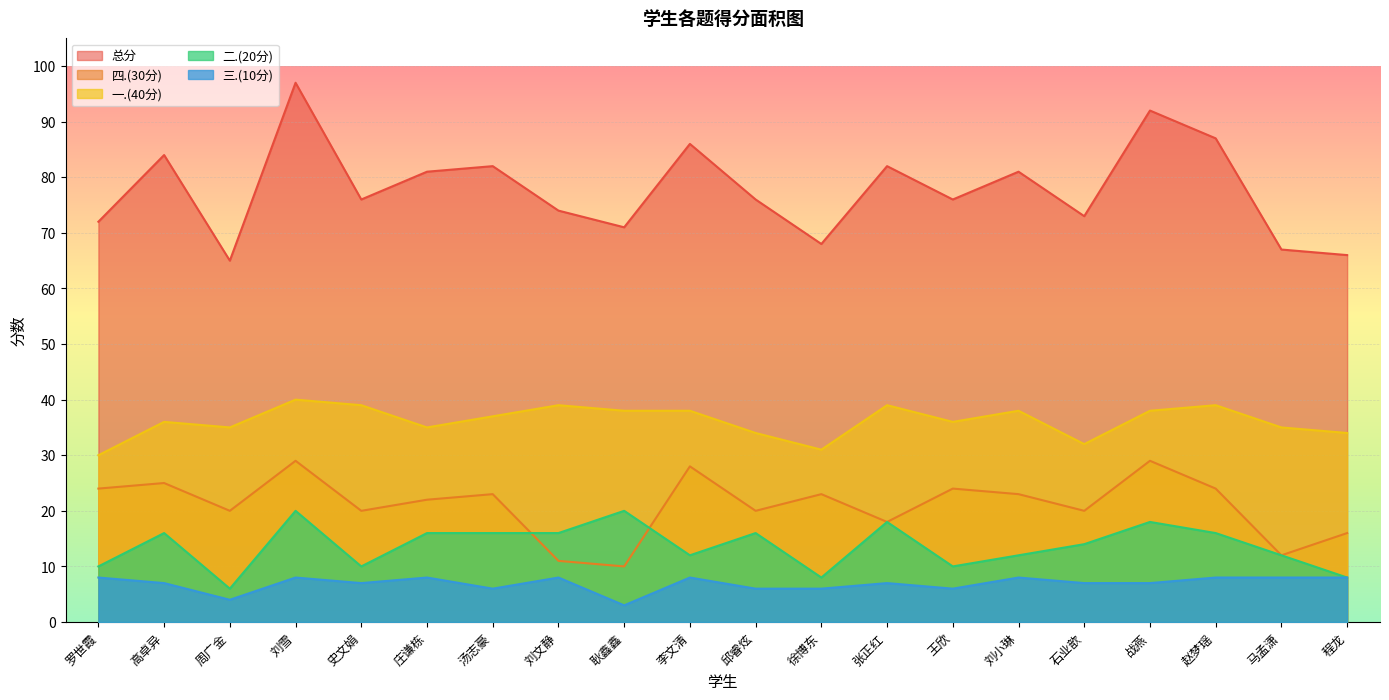

True or false: 一.(40分) and 四.(30分) intersect in this chart.

False